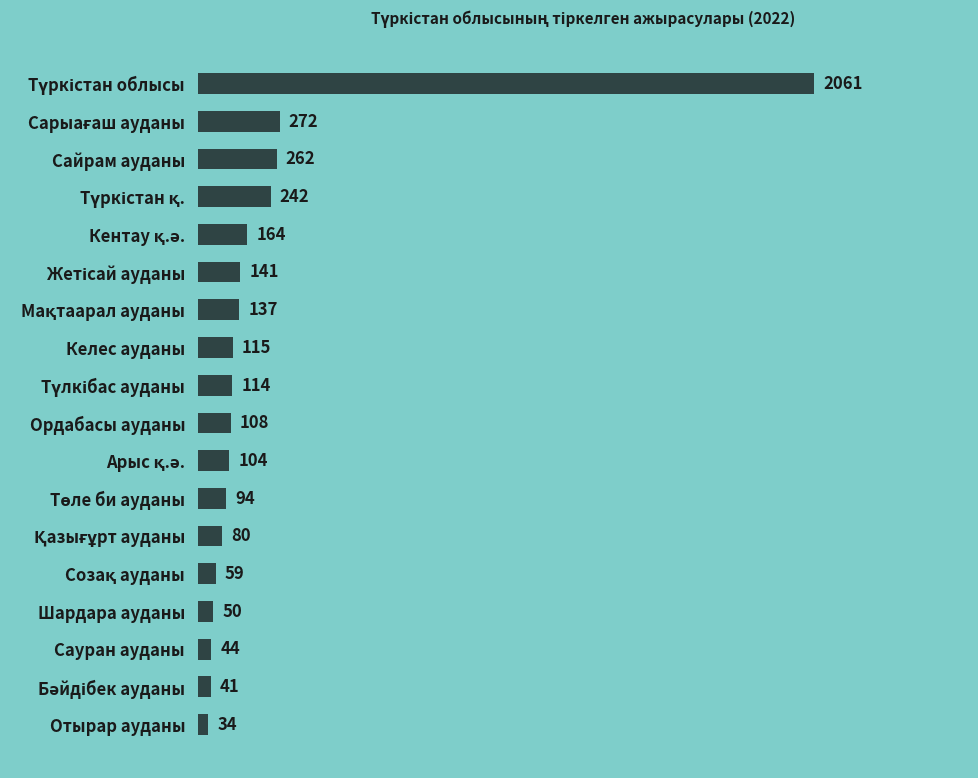

What position from the bottom is Сауран ауданы?

3